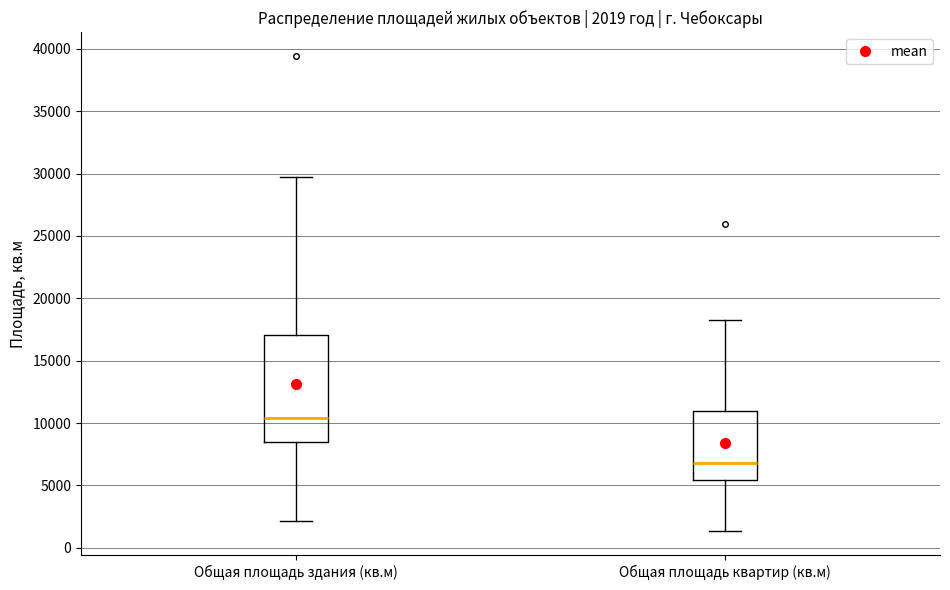

Which box's median line is the lowest?

Общая площадь квартир (кв.м)